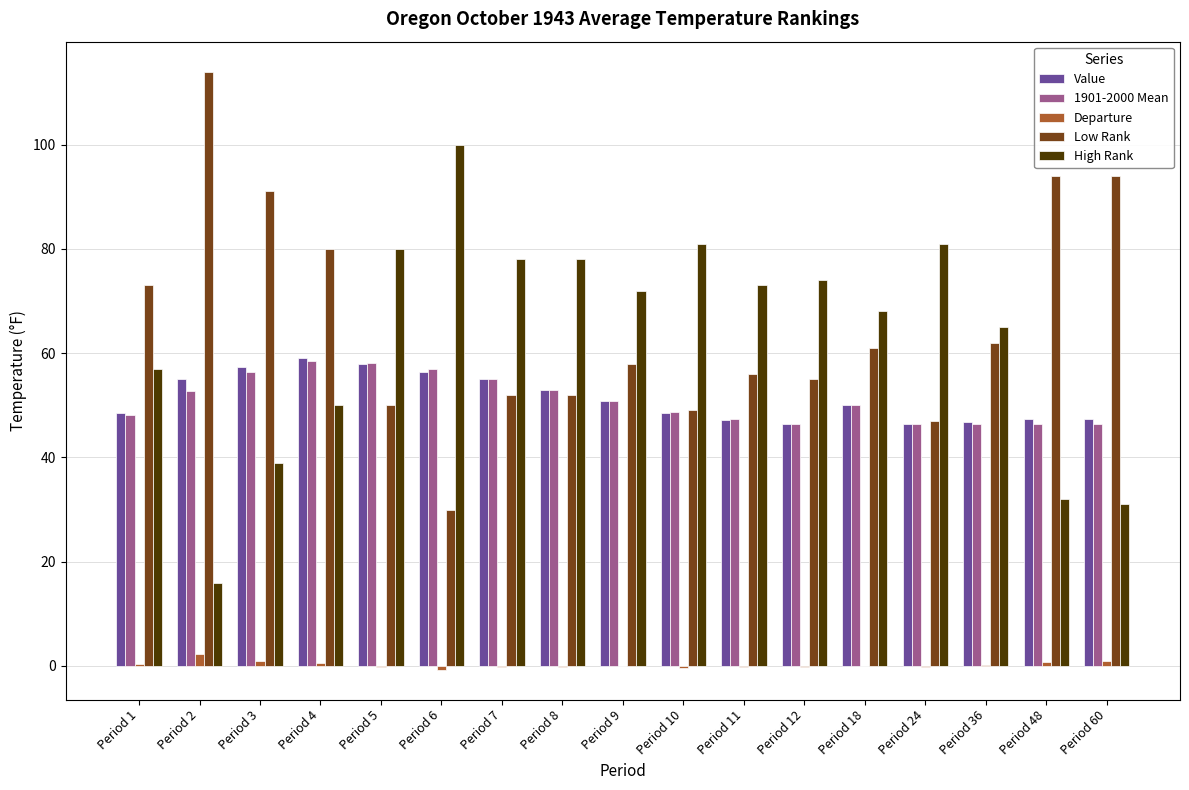

What is the maximum value for Value?

59.1